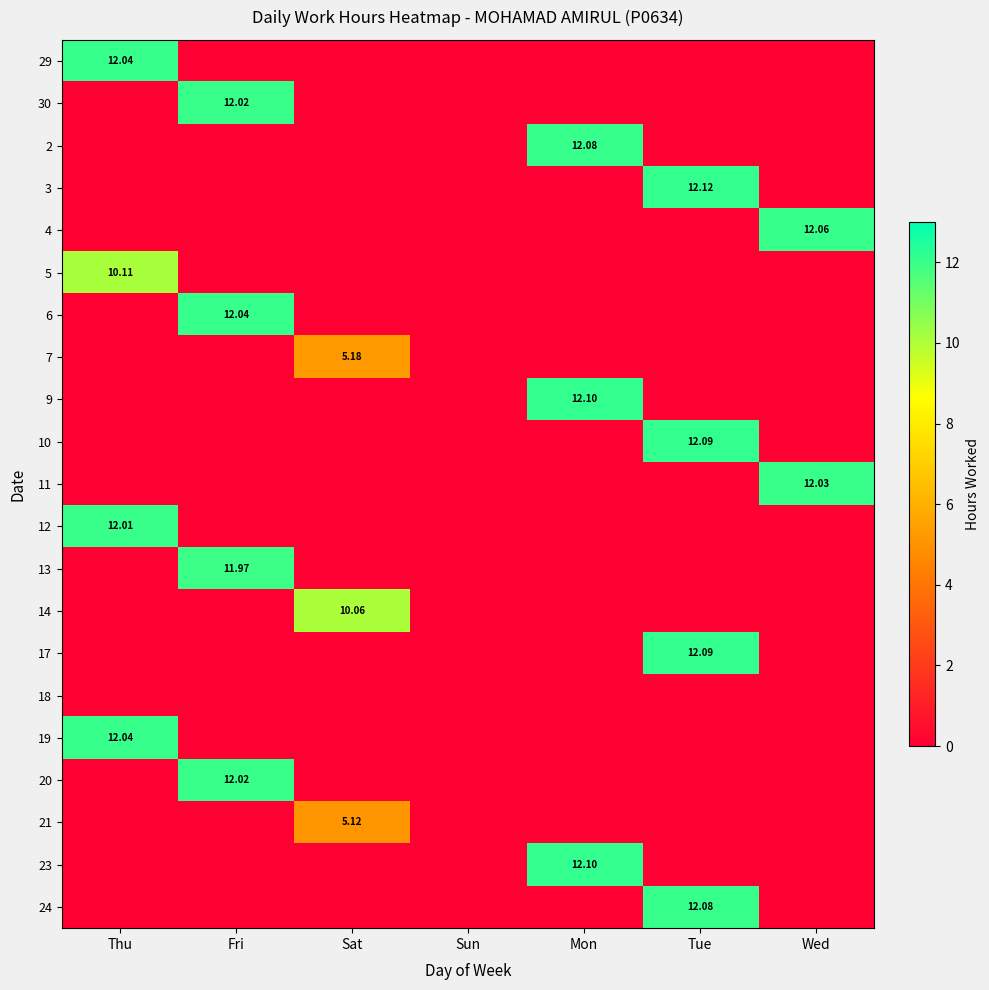

Where is 24 nearest to the value 6?

Thu